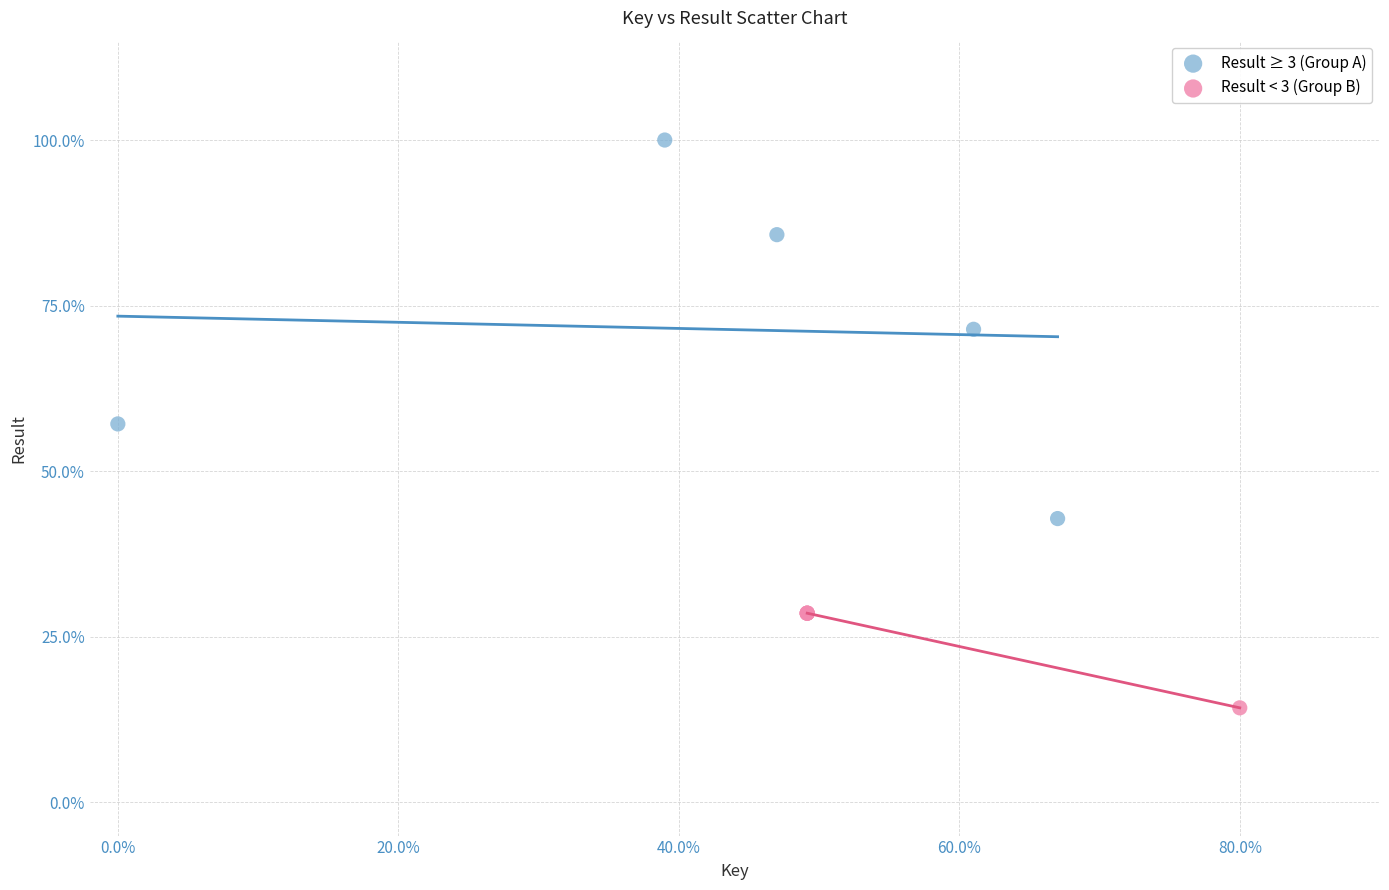

Which series reaches the minimum Y coordinate?

Result < 3 (Group B)